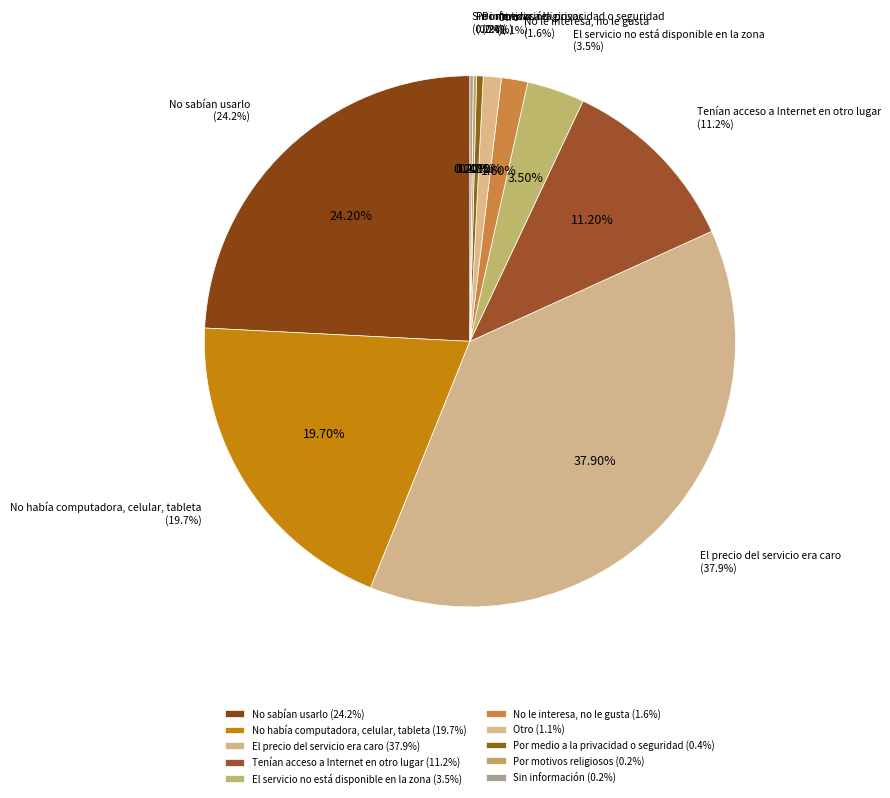

Which has a higher value, No sabían usarlo or No había computadora, celular, tableta?

No sabían usarlo